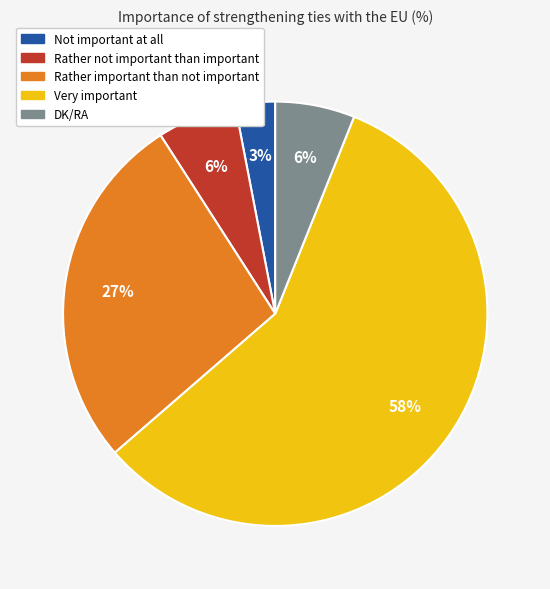

Is it true that Rather important than not important is 41% of the pie?

False